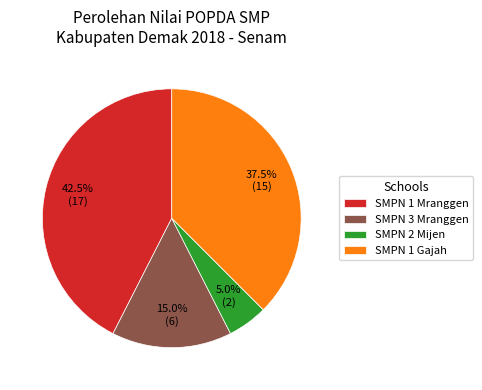

Rank the categories by value from lowest to highest.

SMPN 2 Mijen, SMPN 3 Mranggen, SMPN 1 Gajah, SMPN 1 Mranggen